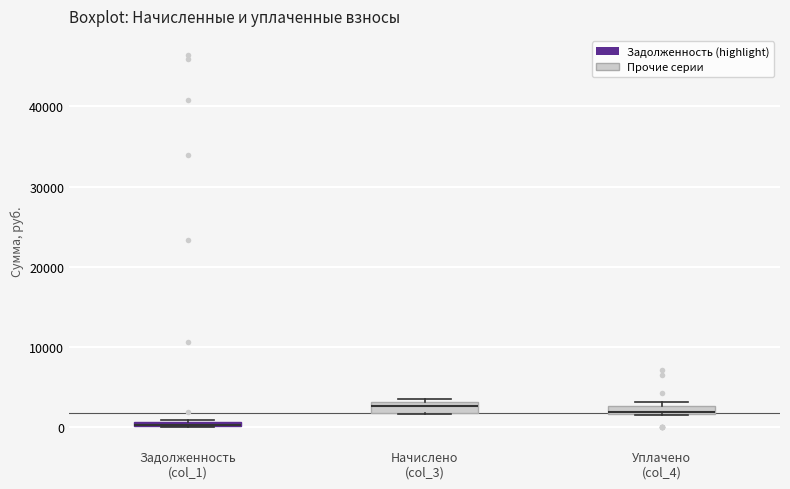

Where is the lower edge of the box for Задолженность (col_1) on the y-axis? The values are not printed on the chart, so give them approximately, as read against the axis.

0